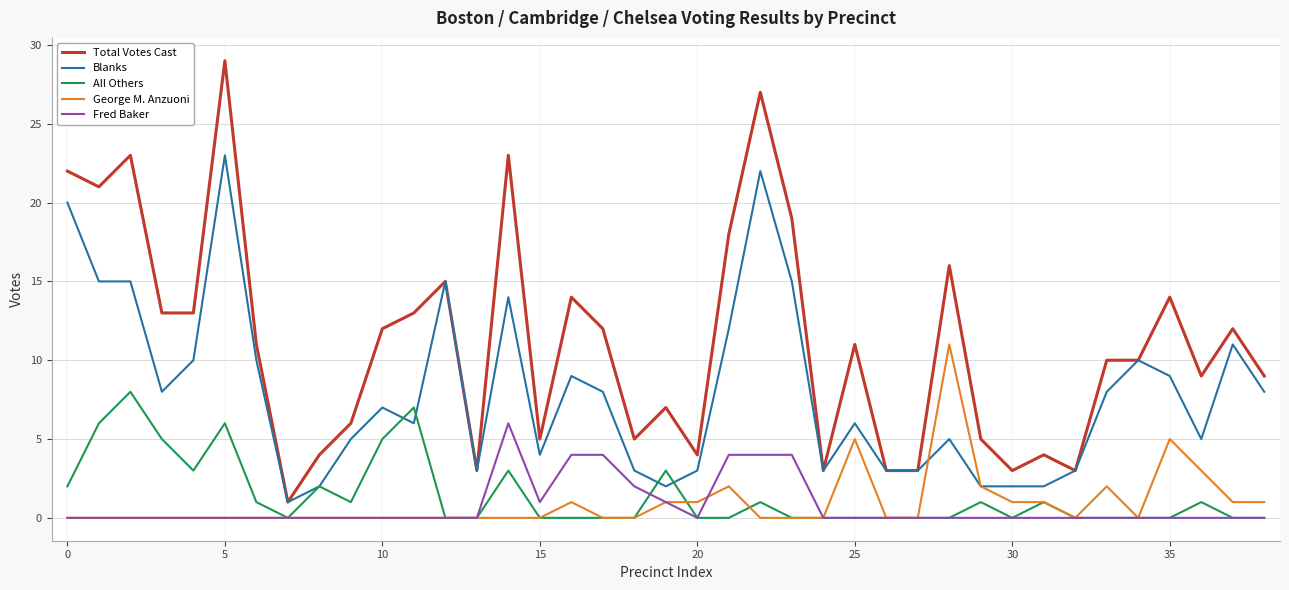

Which series has the largest total across all categories?

Total Votes Cast